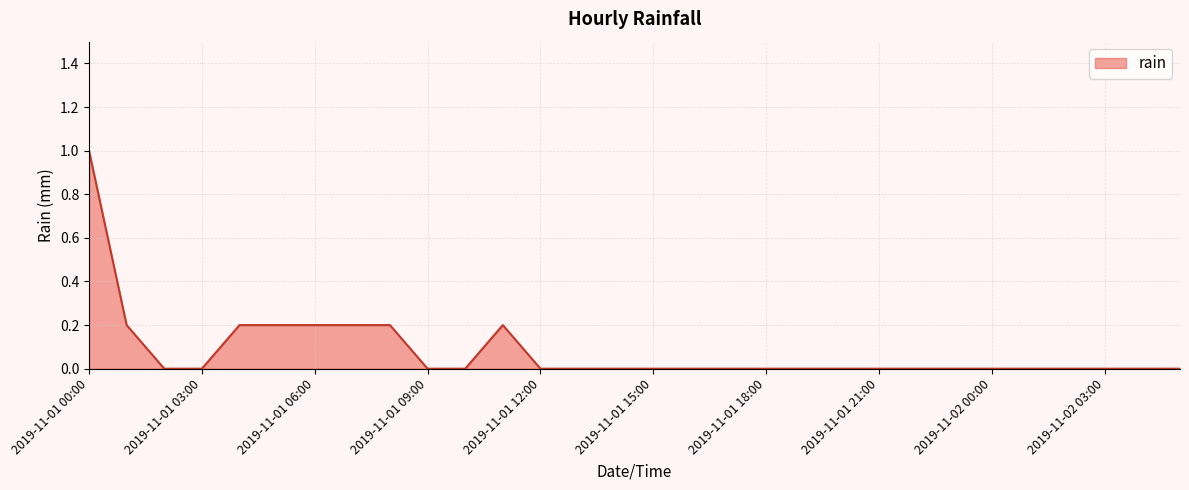

What is the difference between the maximum and minimum values?

1.0